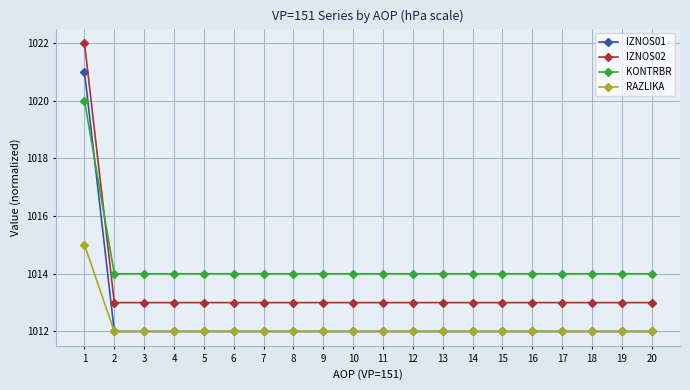

Rank the series by their maximum value, from lowest to highest.

RAZLIKA, KONTRBR, IZNOS01, IZNOS02